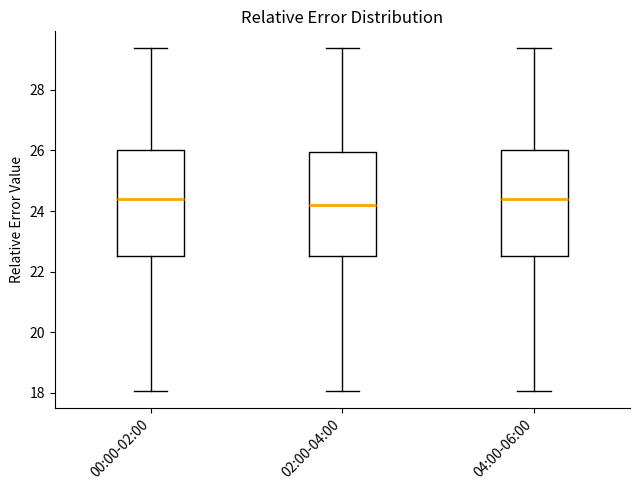

Reading left to right, transcribe this box plot: for each box, give where its median line is, the range the box spans, and where its two whiskers end, as read against the y-axis. The values are not printed on the chart, so give them approximately, as read against the axis.

00:00-02:00: median 24.4, box 22.6 to 26.0, whiskers 18.0 to 29.4
02:00-04:00: median 24.2, box 22.6 to 26.0, whiskers 18.0 to 29.4
04:00-06:00: median 24.4, box 22.6 to 26.0, whiskers 18.0 to 29.4